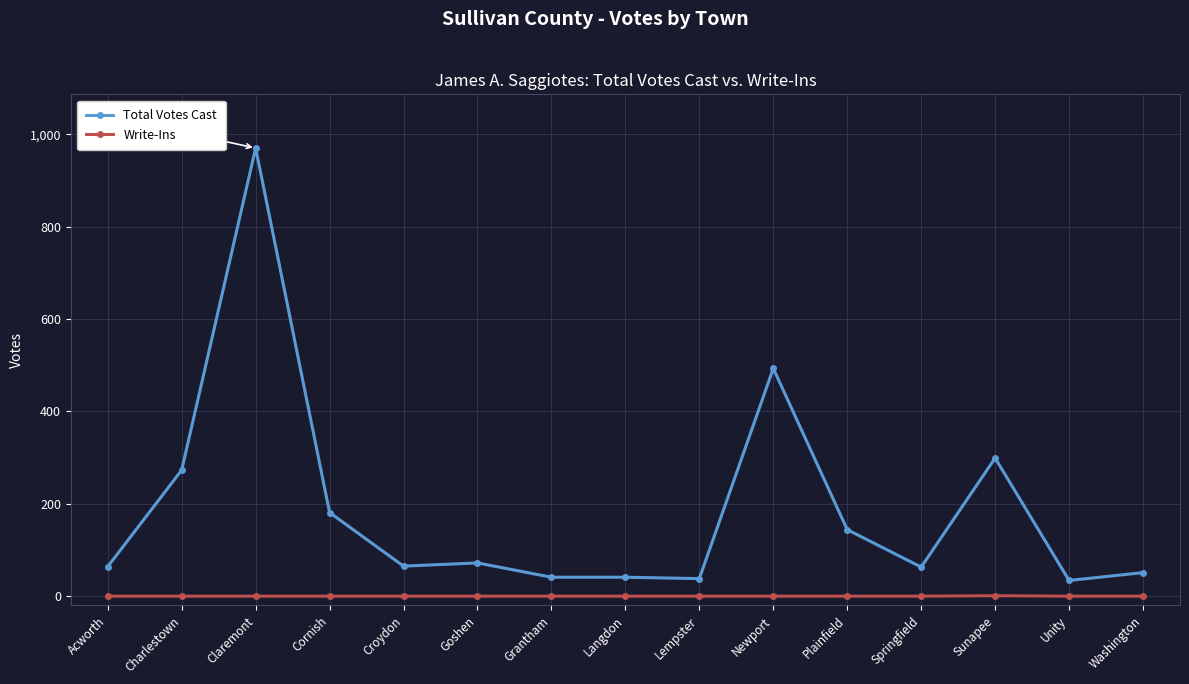

What is the total value across all series at Goshen?

72